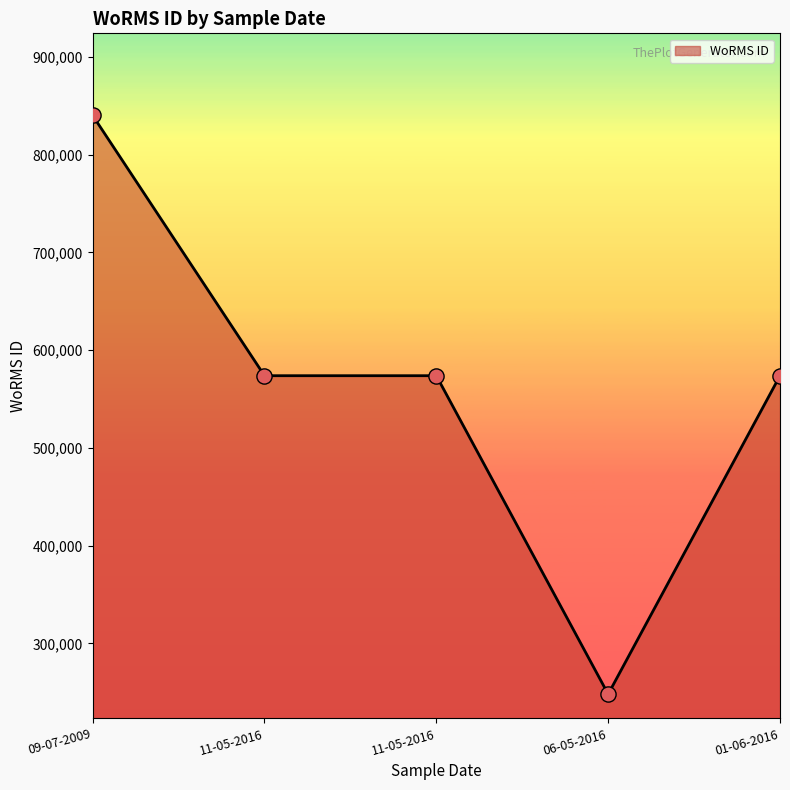

Between 09-07-2009 and 11-05-2016, which is larger?

09-07-2009